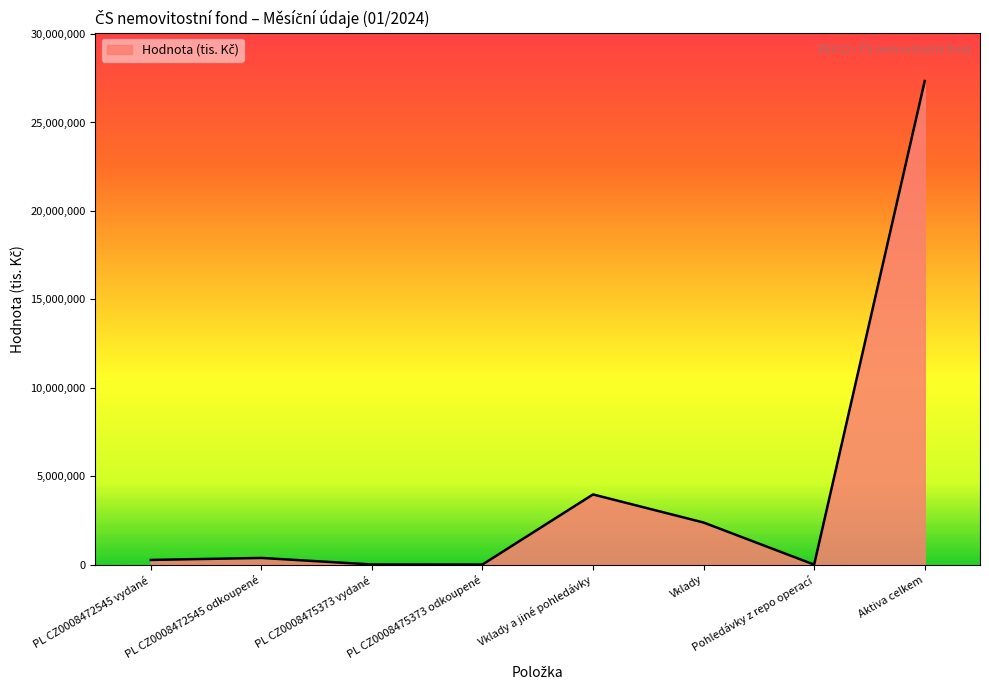

Is it true that the value at Vklady a jiné pohledávky is 6643544?

False